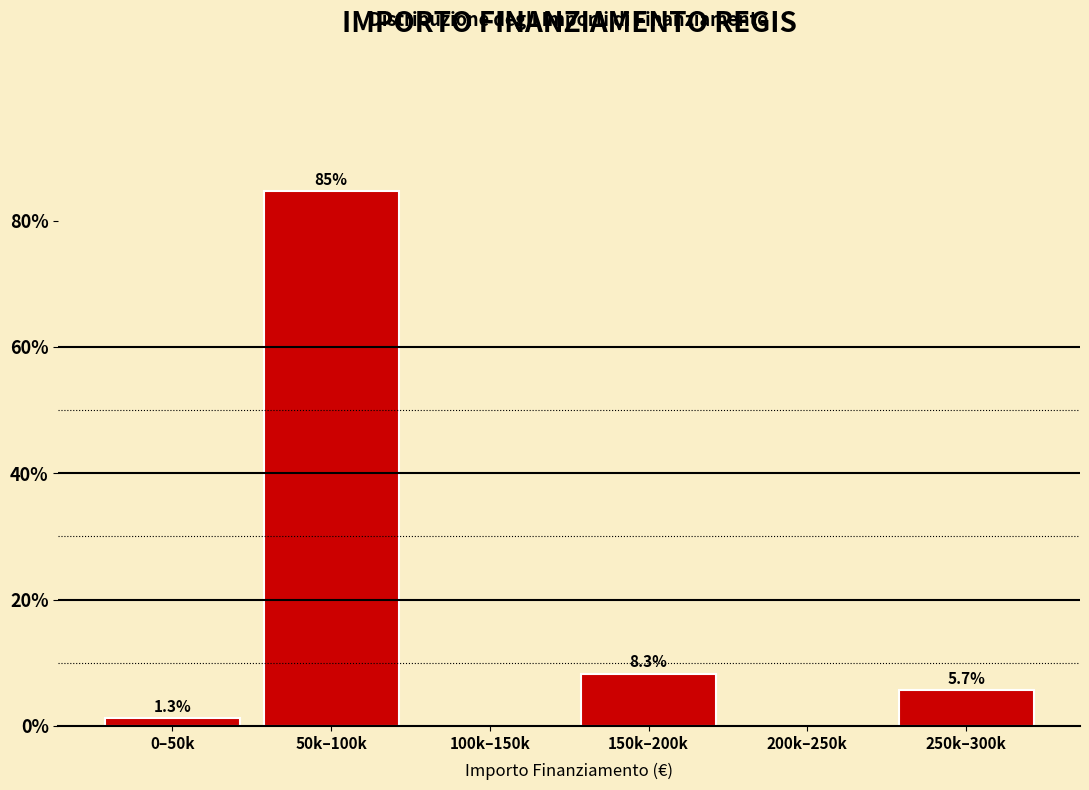

Reading right to left, list all the values displayed in this chart.

250k–300k=5.7	200k–250k=0.0	150k–200k=8.3	100k–150k=0.0	50k–100k=84.7	0–50k=1.3